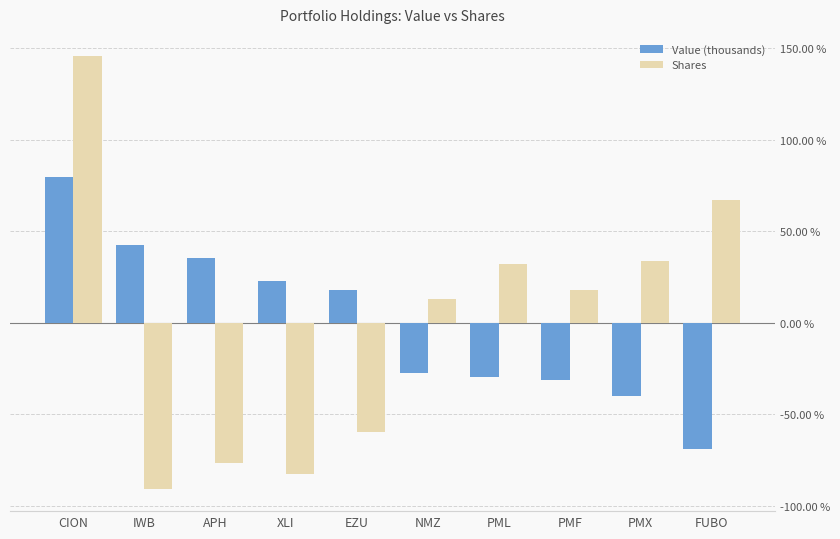

What is the lowest value of the Shares series?

-91.2